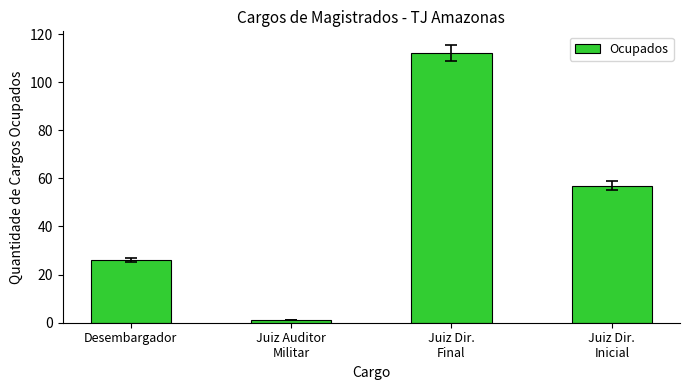

The chart shows a value of 26 at Desembargador. True or false?

True